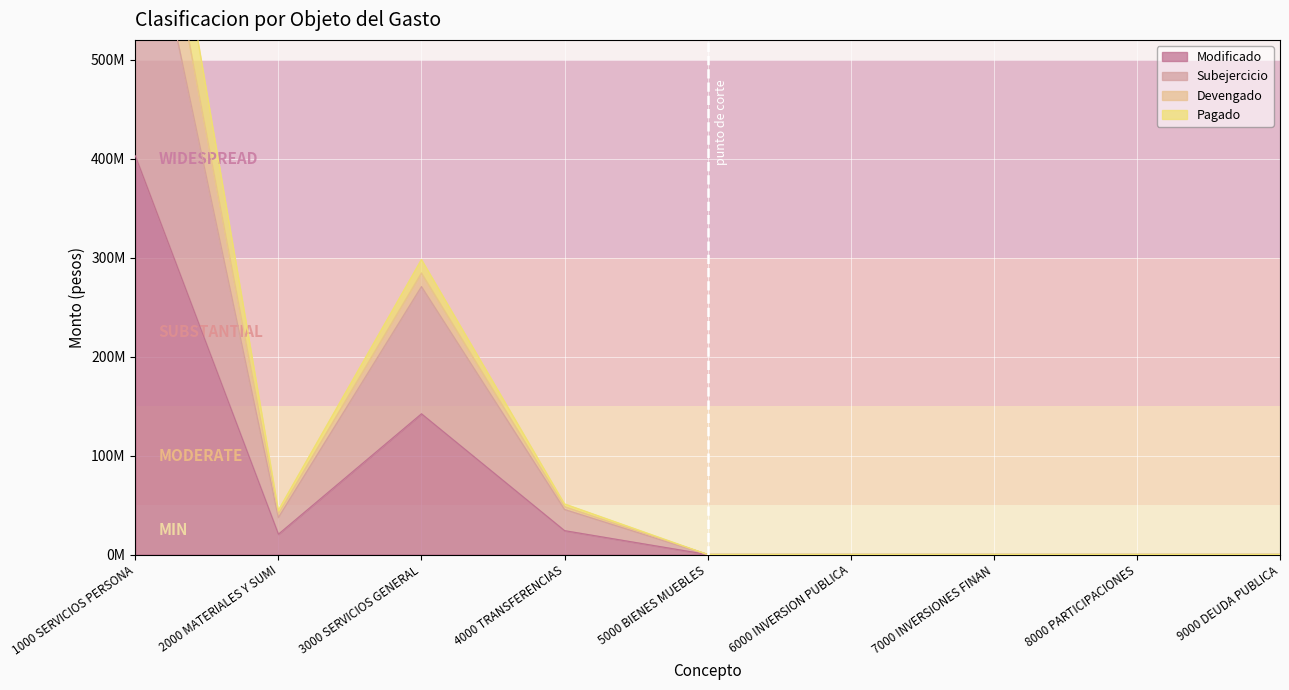

Reading left to right, what are all the values shown in this chart?

Modificado: 402890962.0	20538111.2	142199277.7	24140785.4	0.0	0.0	0.0	0.0	0.0
Subejercicio: 721862855.0	37387348.7	270687747.8	45480037.3	0.0	0.0	0.0	0.0	0.0
Devengado: 889700993.1	44694438.3	298044874.9	51061520.9	0.0	0.0	0.0	0.0	0.0
Pagado: 805781924.0	41076222.5	284398555.3	48281570.8	0.0	0.0	0.0	0.0	0.0